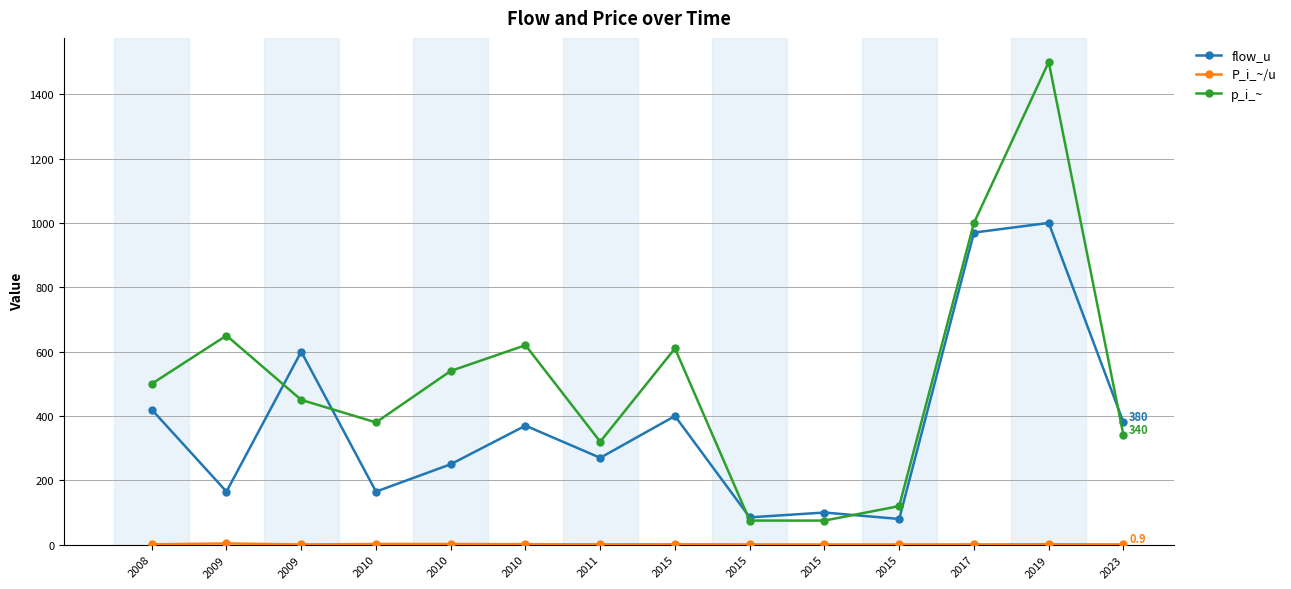

What is the greatest value displayed?

1500.0